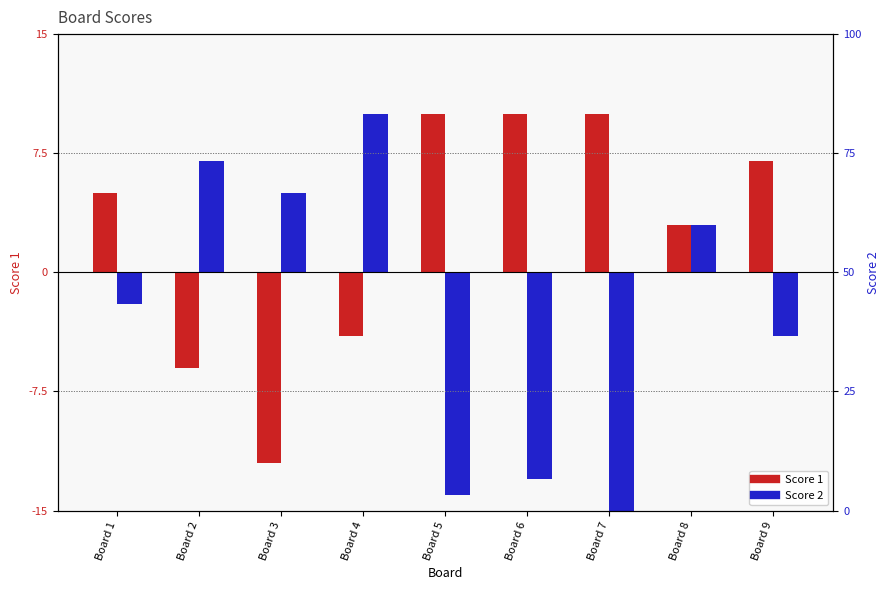

What are all the series names shown in the legend?

Score 1, Score 2